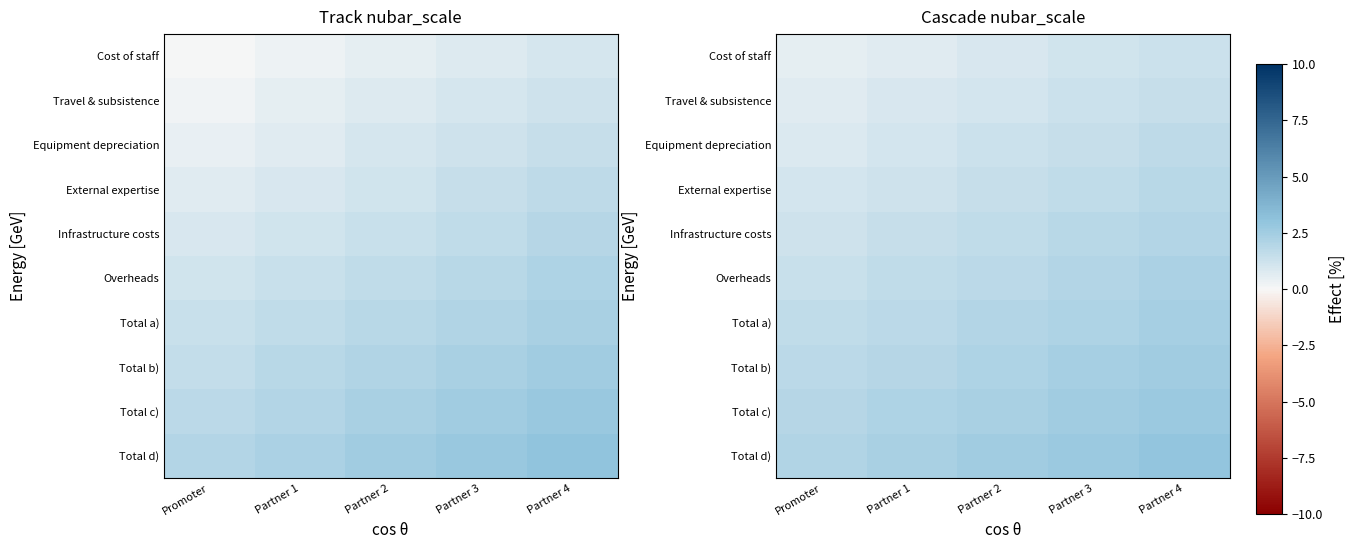

How many categories are shown in the chart?

5